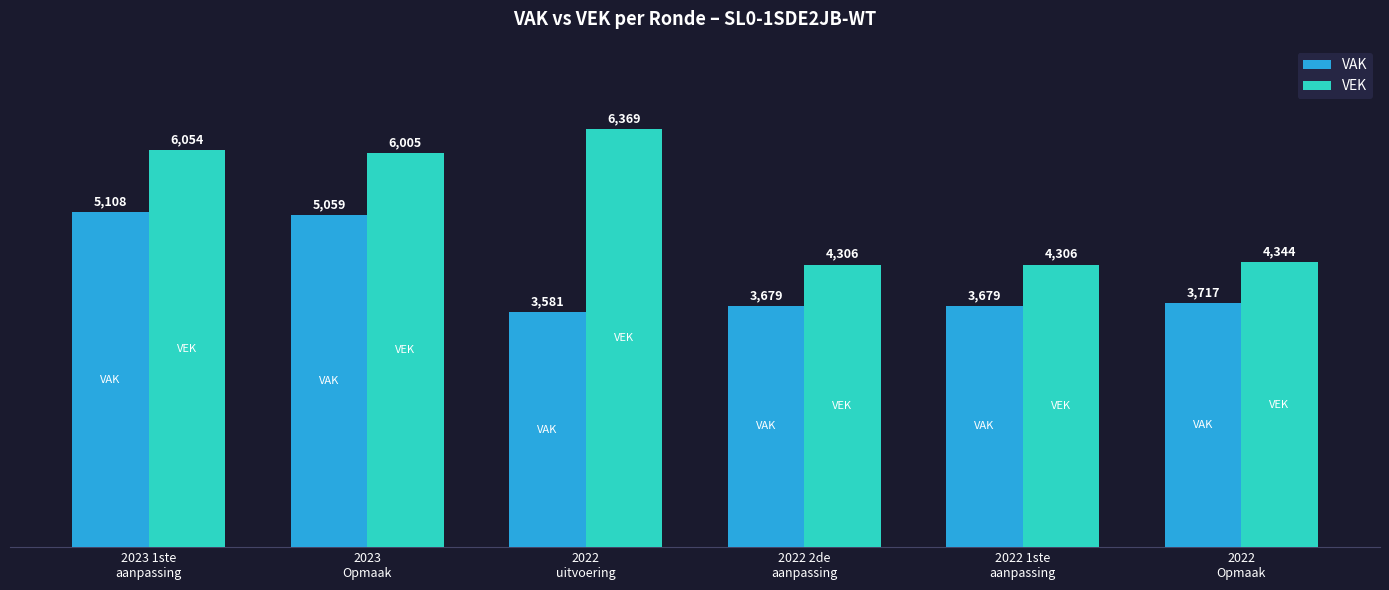

Is the value of VEK at 2022
Opmaak greater than the value of VAK at 2023
Opmaak?

No